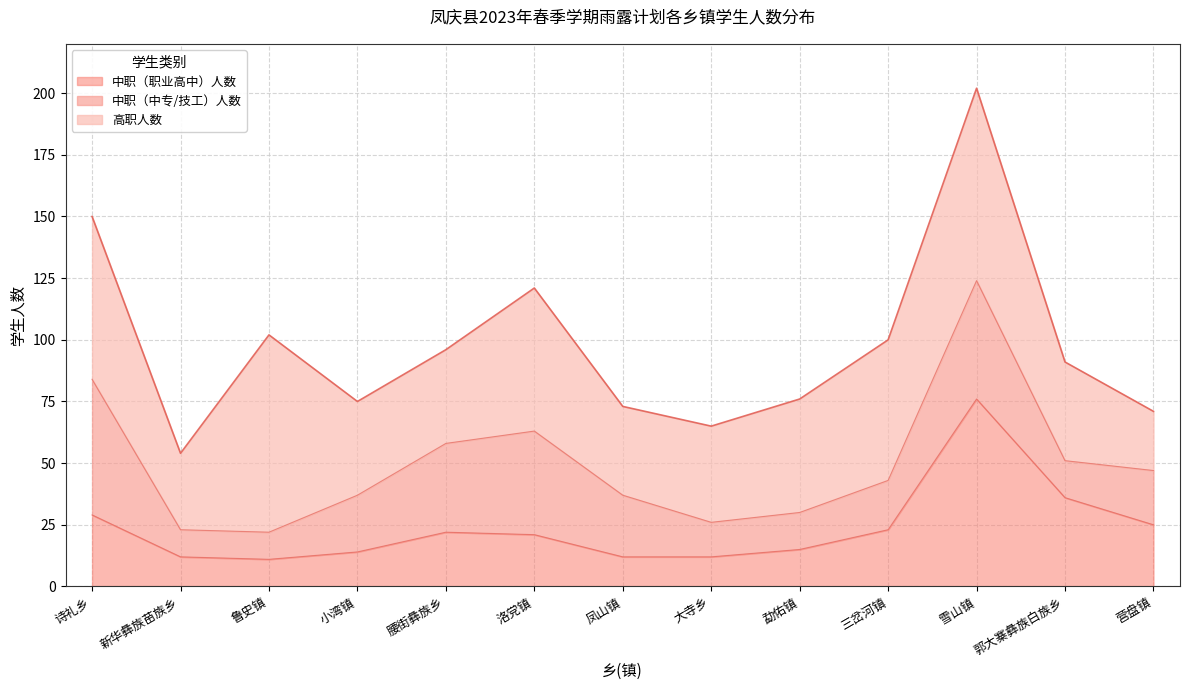

Does the chart have visible grid lines?

Yes